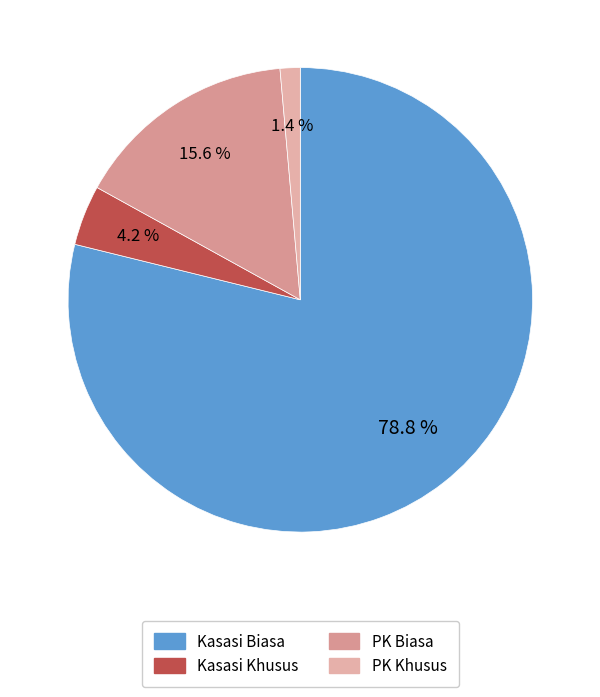

Which has a higher value, PK Khusus or Kasasi Khusus?

Kasasi Khusus